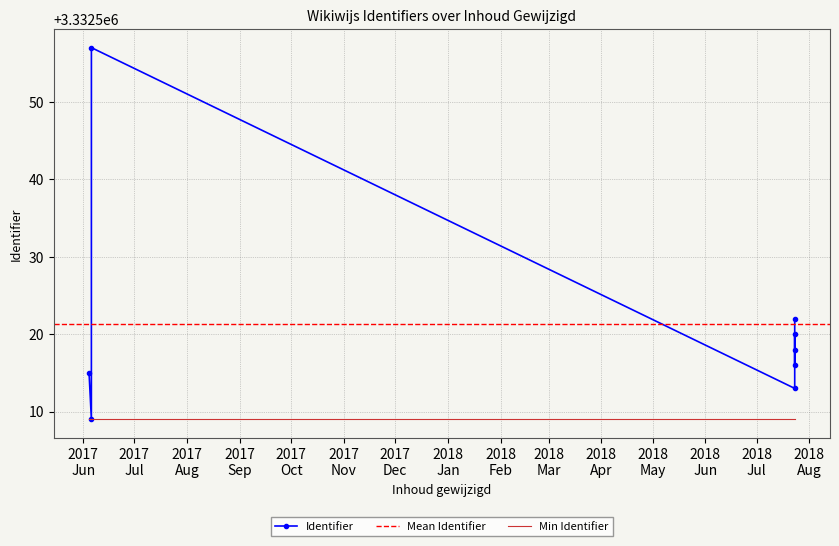

What is the smallest value displayed?

3332509